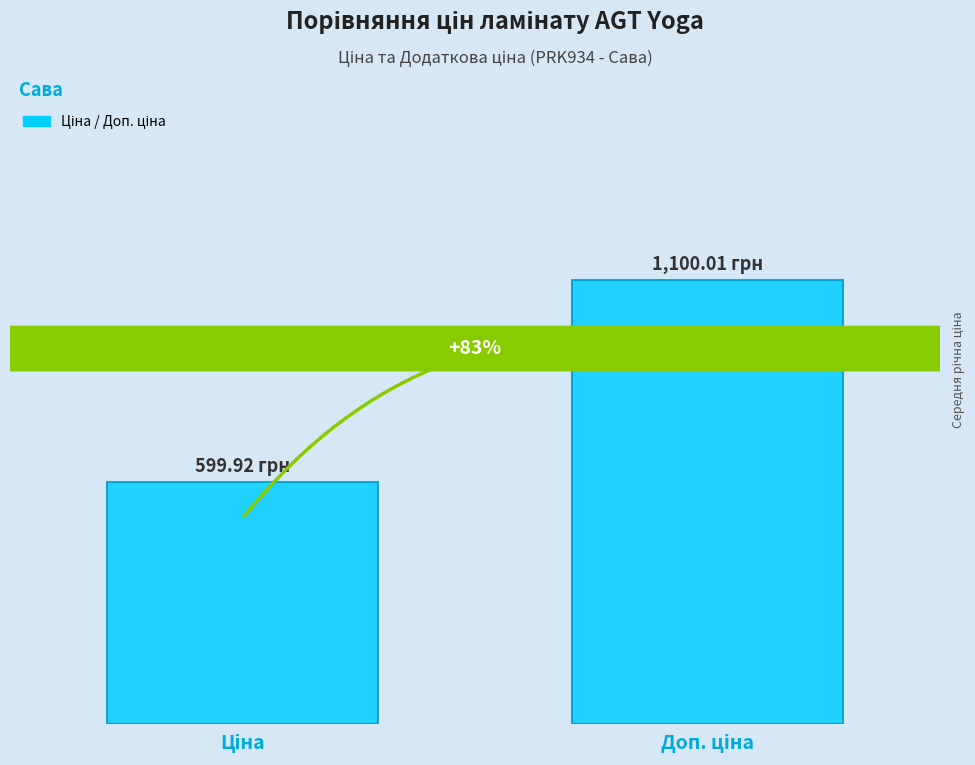

Rank the categories by value from lowest to highest.

Ціна, Доп. ціна